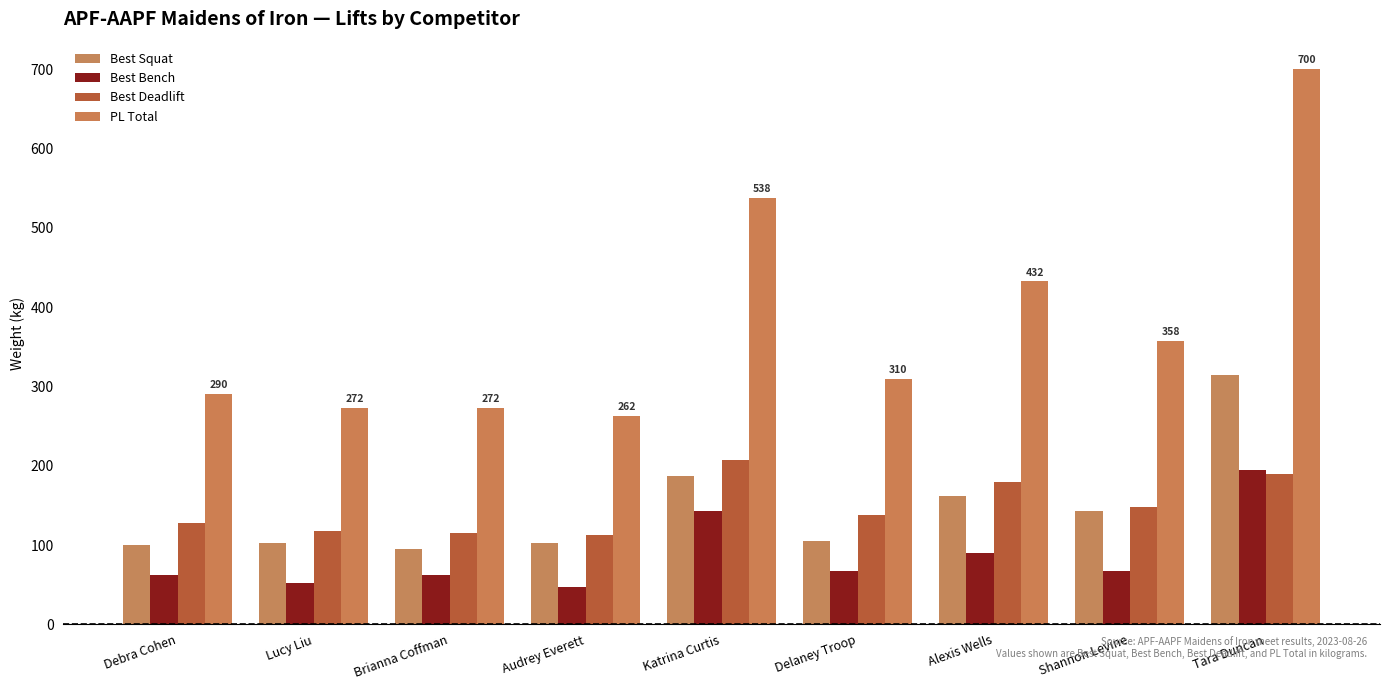

At which label does Best Deadlift reach its peak?

Katrina Curtis